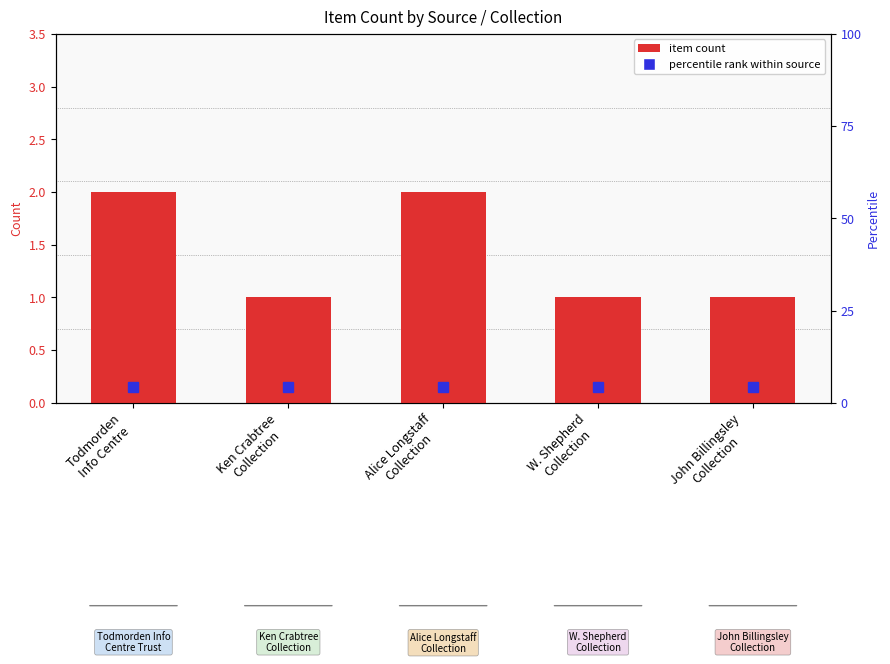

What is the label of the 2nd bar from the left?

Ken Crabtree
Collection